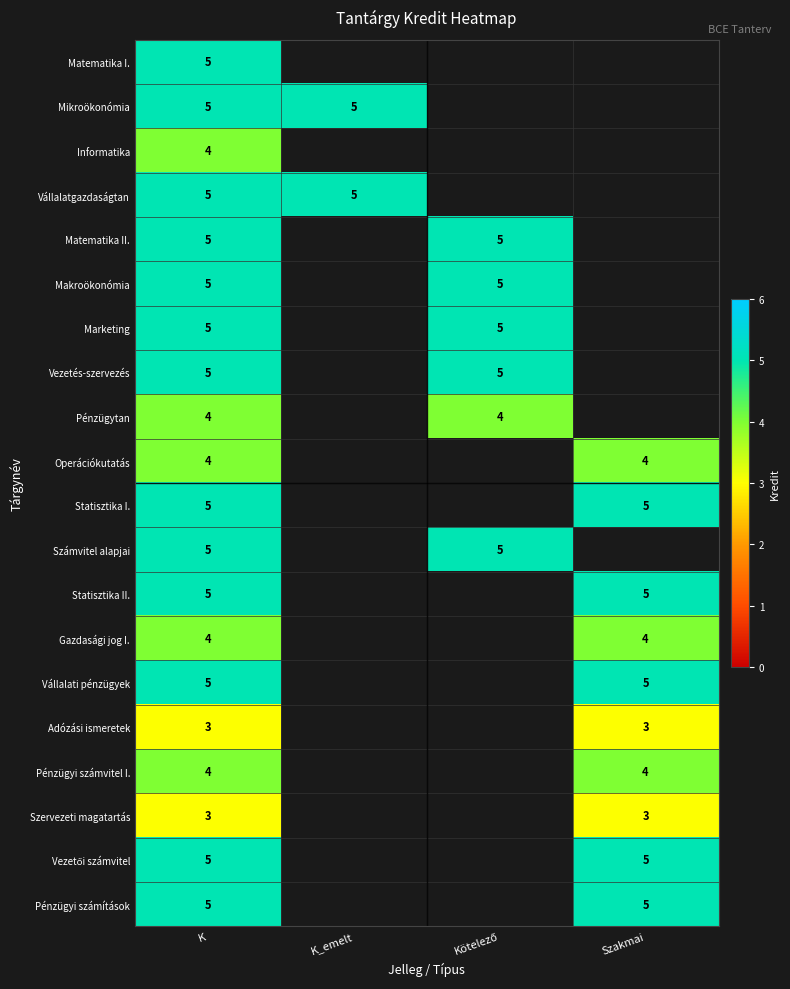

Is the value of Statisztika II. at Szakmai greater than the value of Gazdasági jog I. at K?

Yes